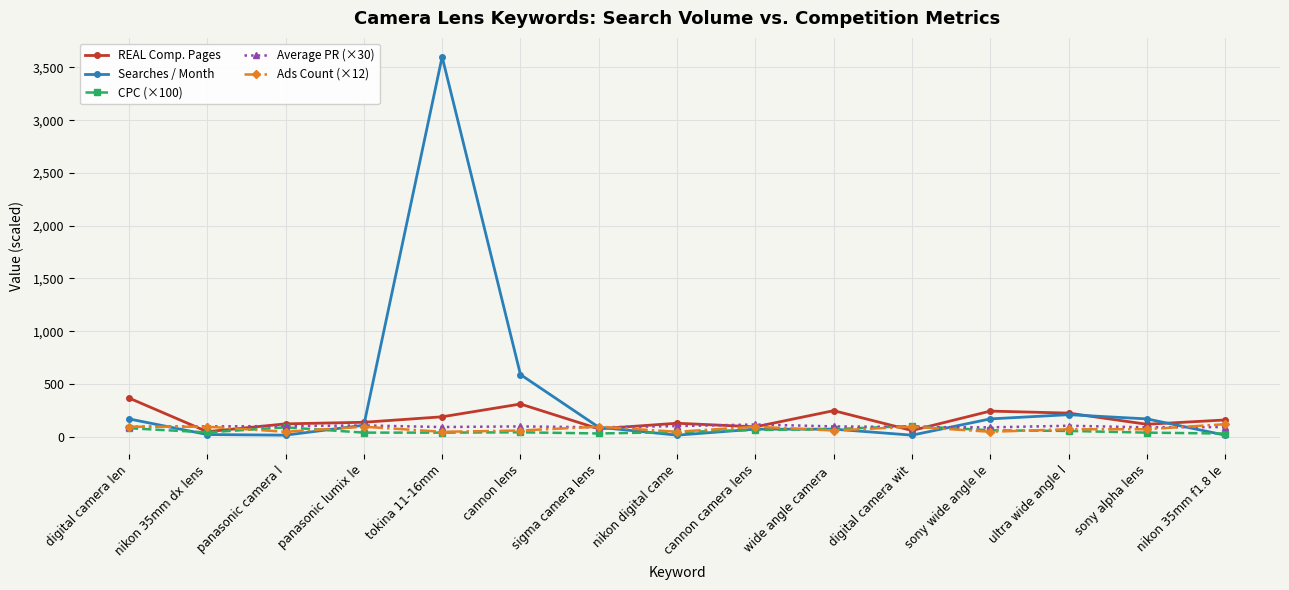

Is it true that Searches / Month equals 590.0 at cannon lens?

True